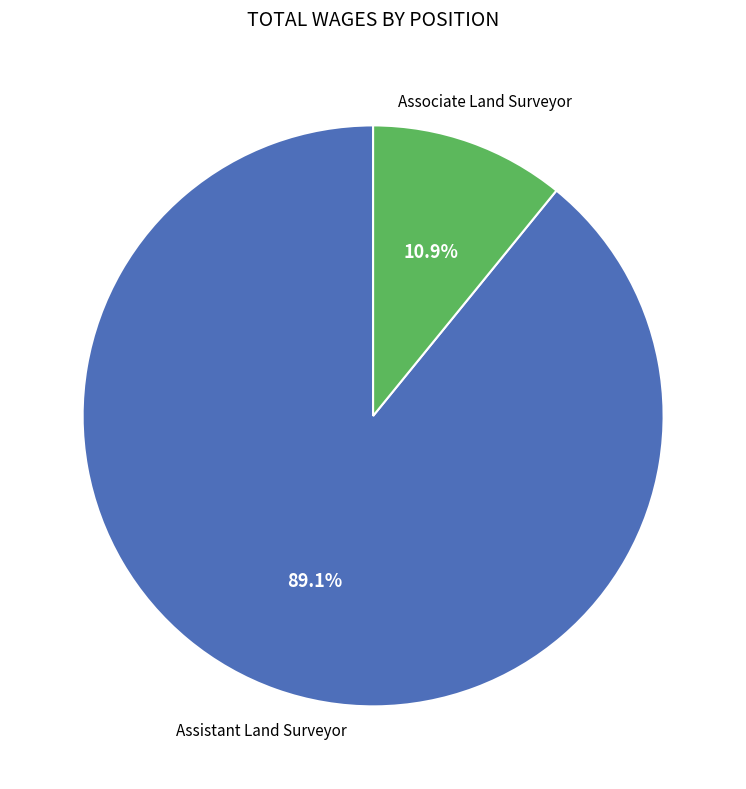

Is there any slice that represents more than half of the pie?

Yes